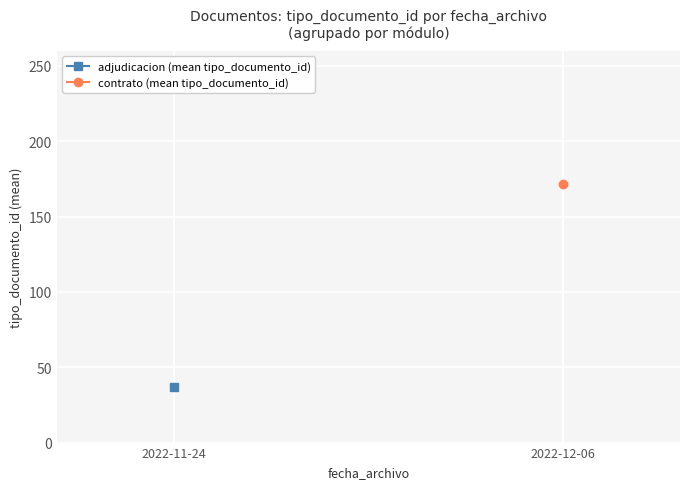

Is the value of adjudicacion (mean tipo_documento_id) at 2022-11-24 greater than the value of contrato (mean tipo_documento_id) at 2022-12-06?

No